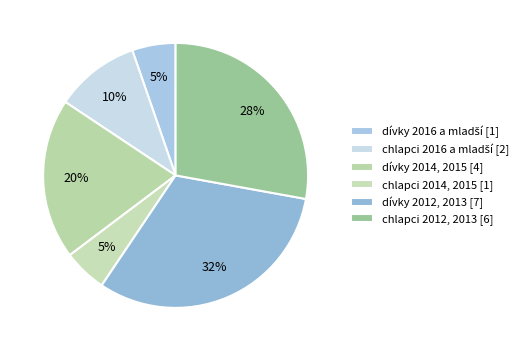

How many segments does this pie chart have?

6